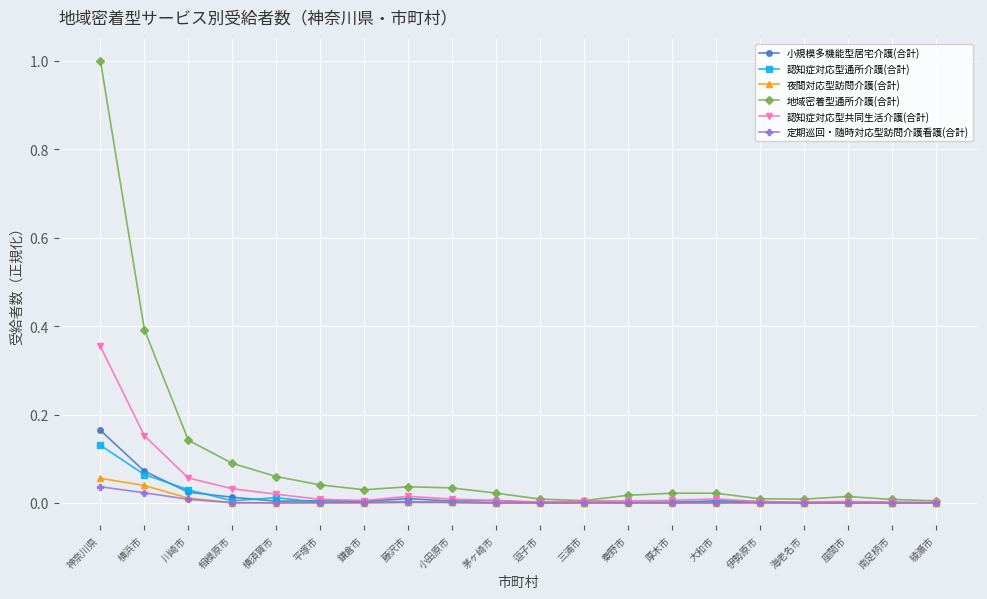

How many categories are shown in the chart?

20